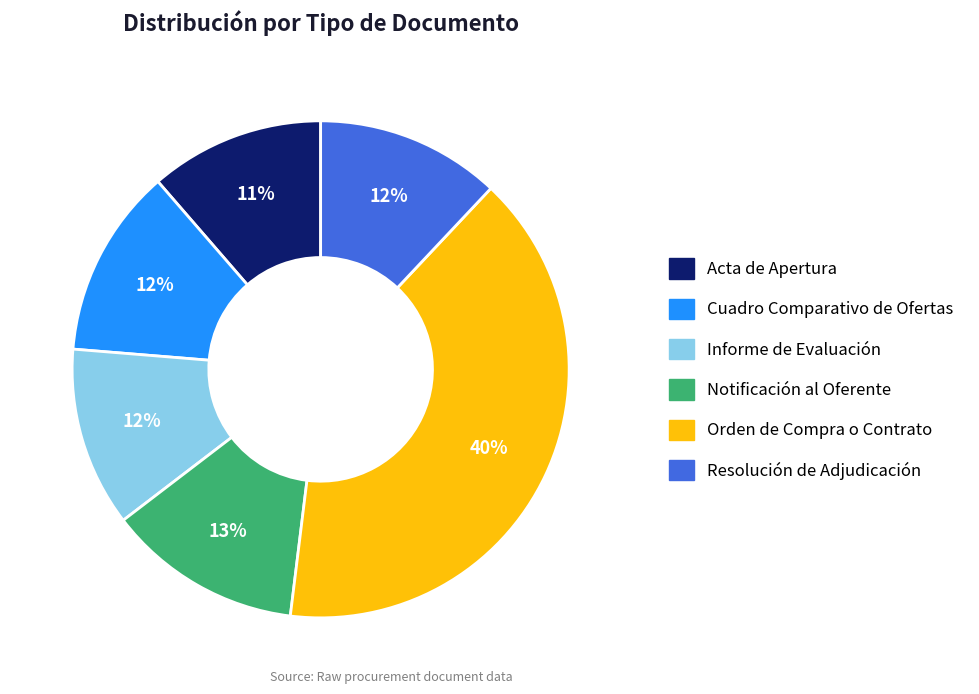

How many segments does this pie chart have?

6